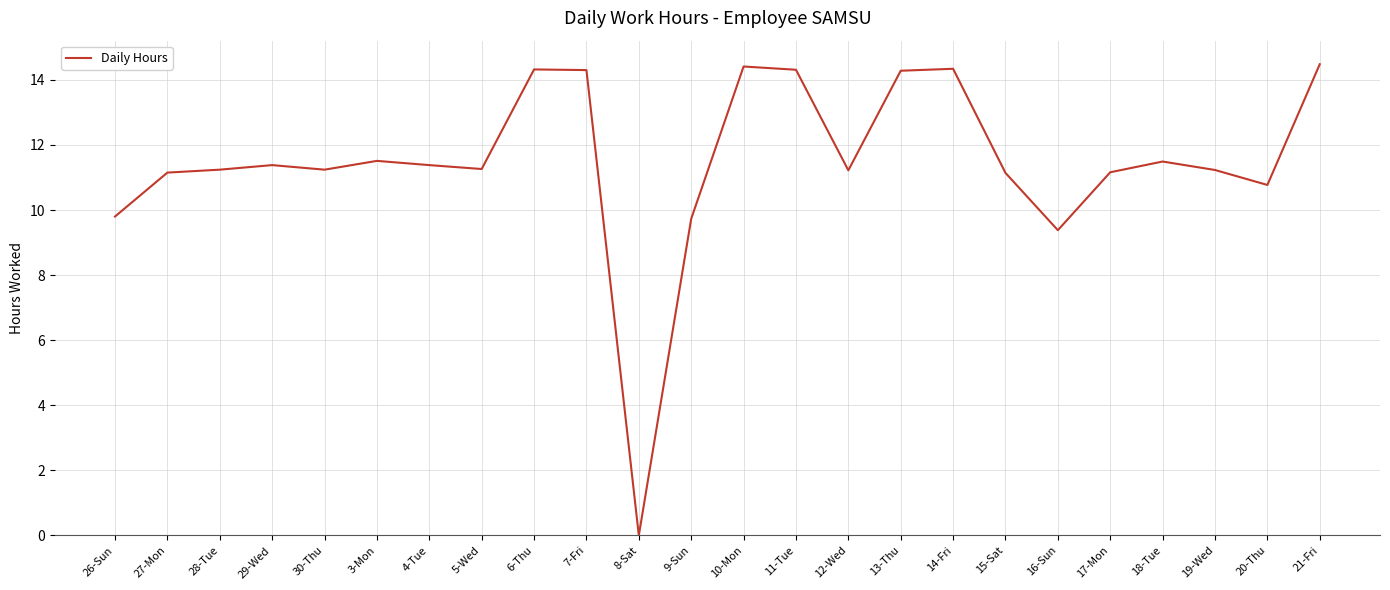

True or false: the data shows 3.7 at 15-Sat.

False